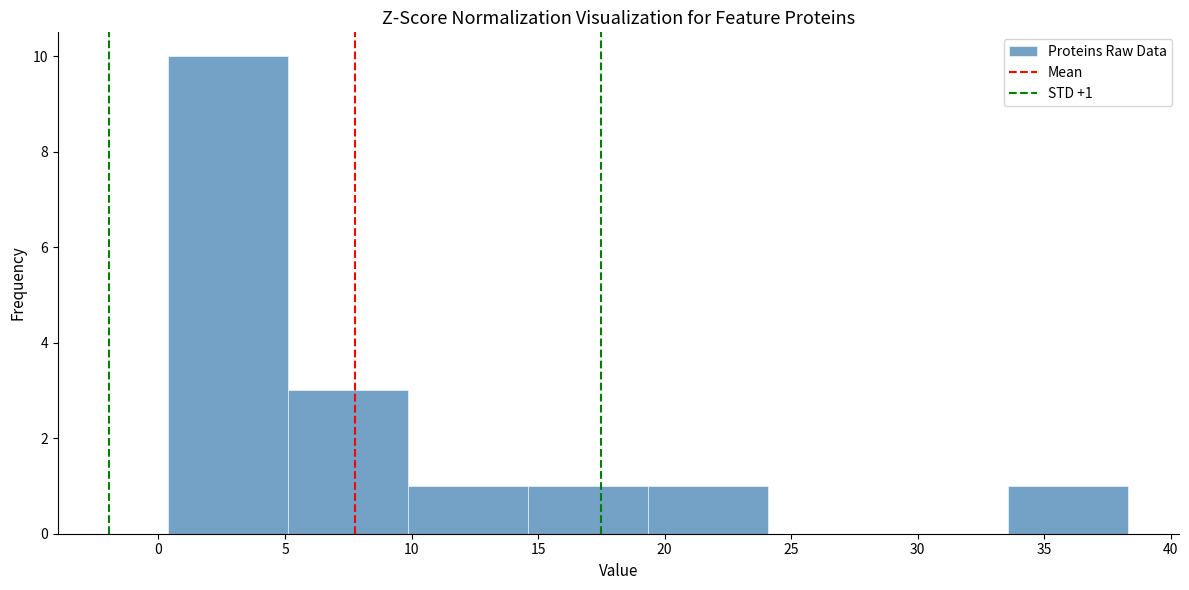

Over which range of the x-axis is the bar tallest?

0.5 to 5.0